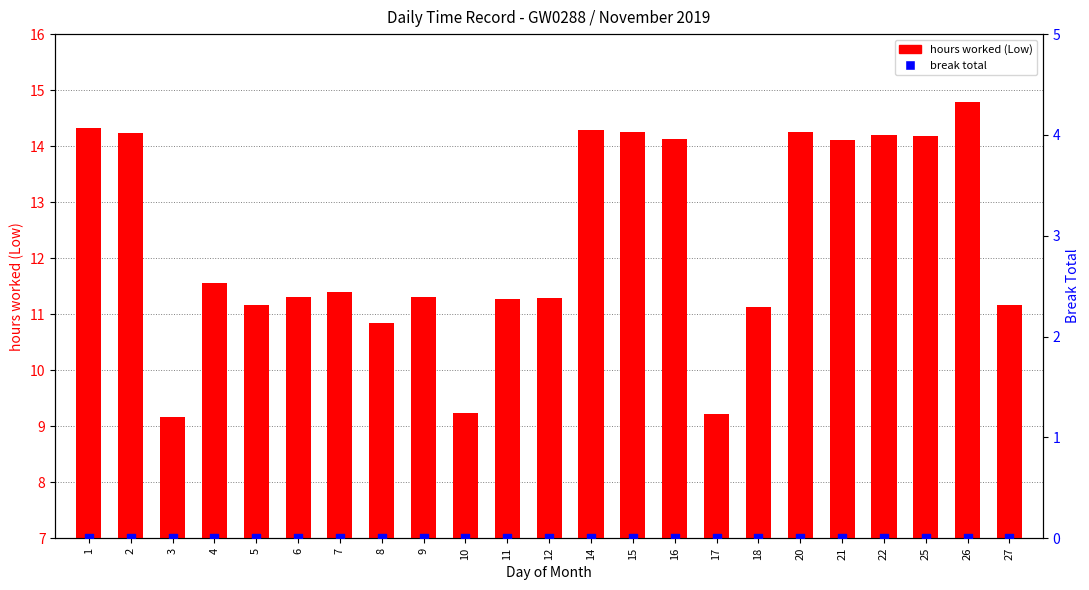

Which series has the largest total across all categories?

hours worked (Low)